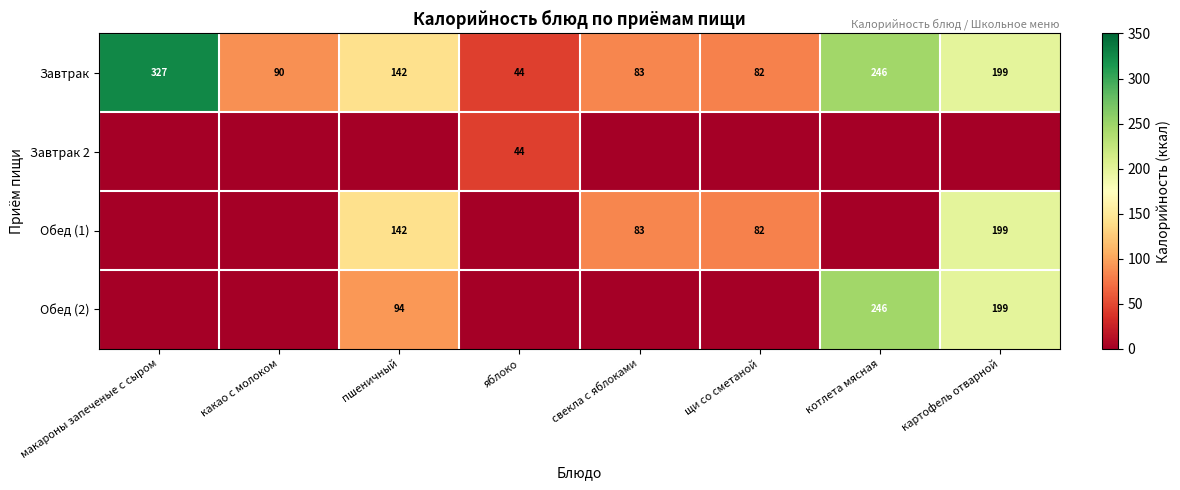

What is the spread (max minus min) of values at свекла с яблоками?

83.4